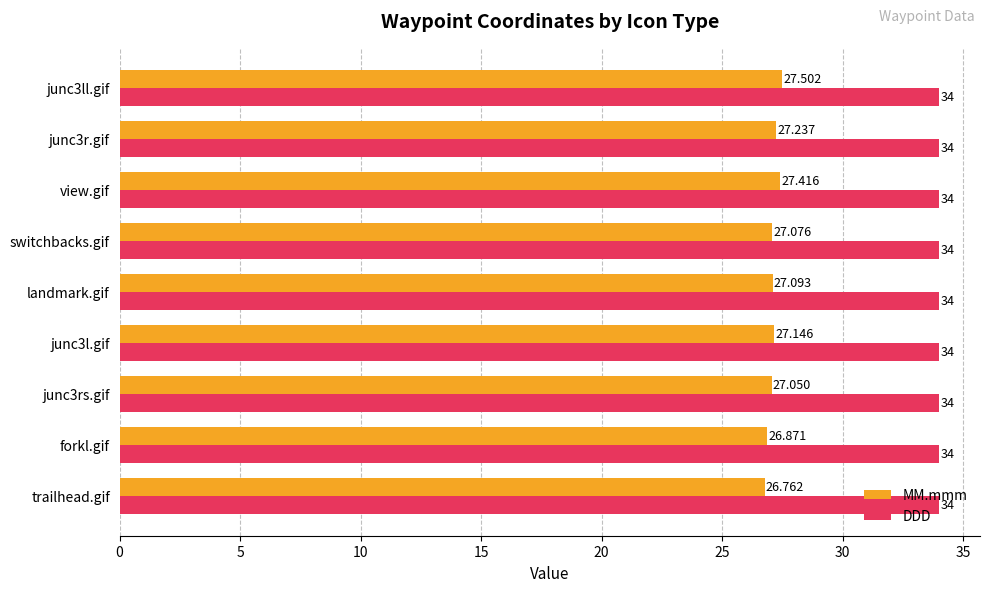

Rank the series by their maximum value, from lowest to highest.

MM.mmm, DDD